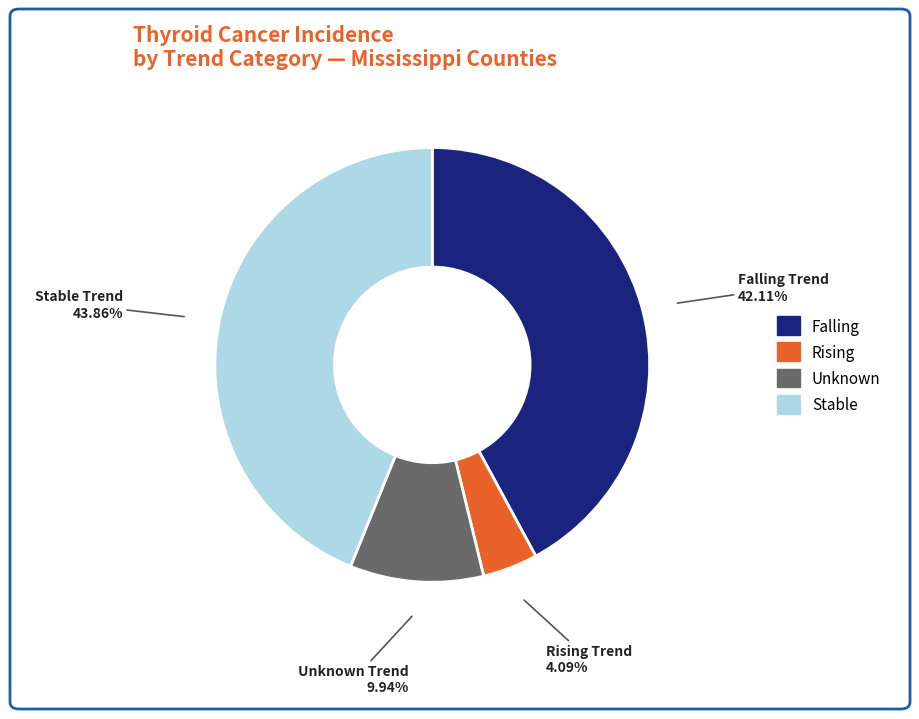

Does any single category account for the majority?

No